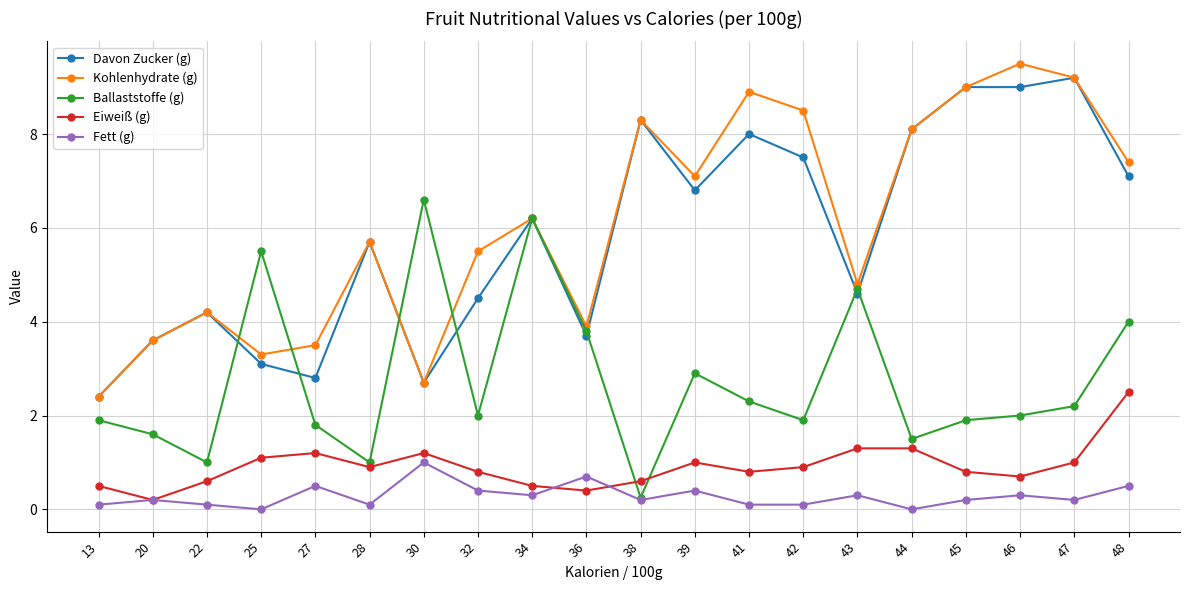

List the series in order of their peak value, highest first.

Kohlenhydrate (g), Davon Zucker (g), Ballaststoffe (g), Eiweiß (g), Fett (g)